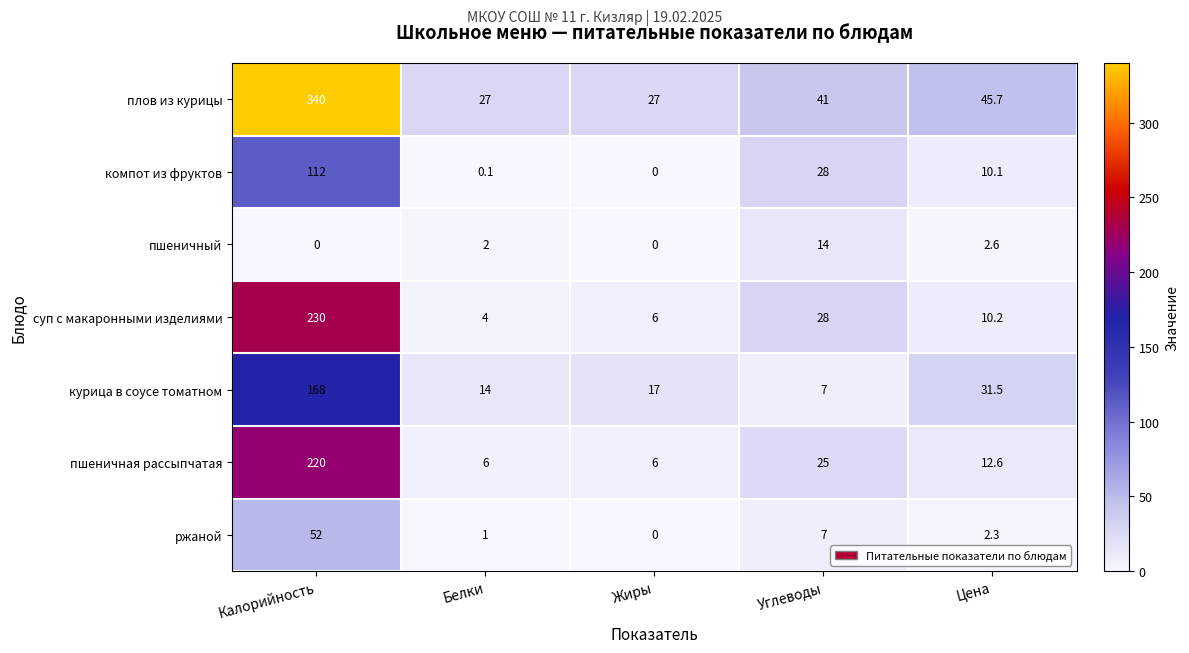

Is it true that ржаной equals 21.7 at Калорийность?

False